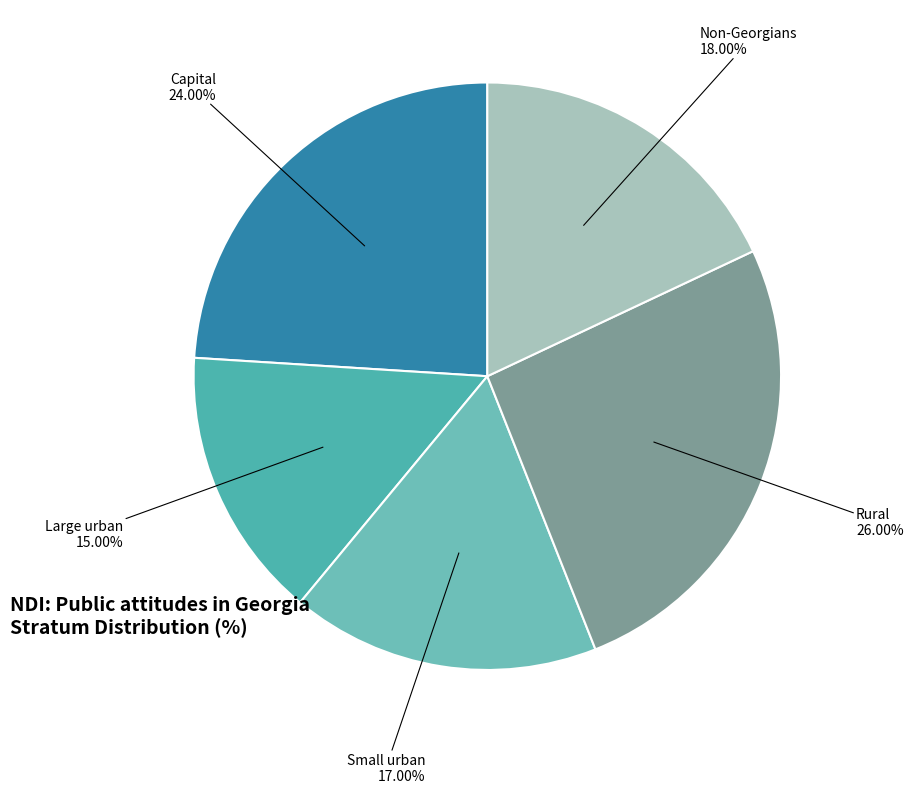

To the nearest percent, what percentage of the pie is Large urban?

15%